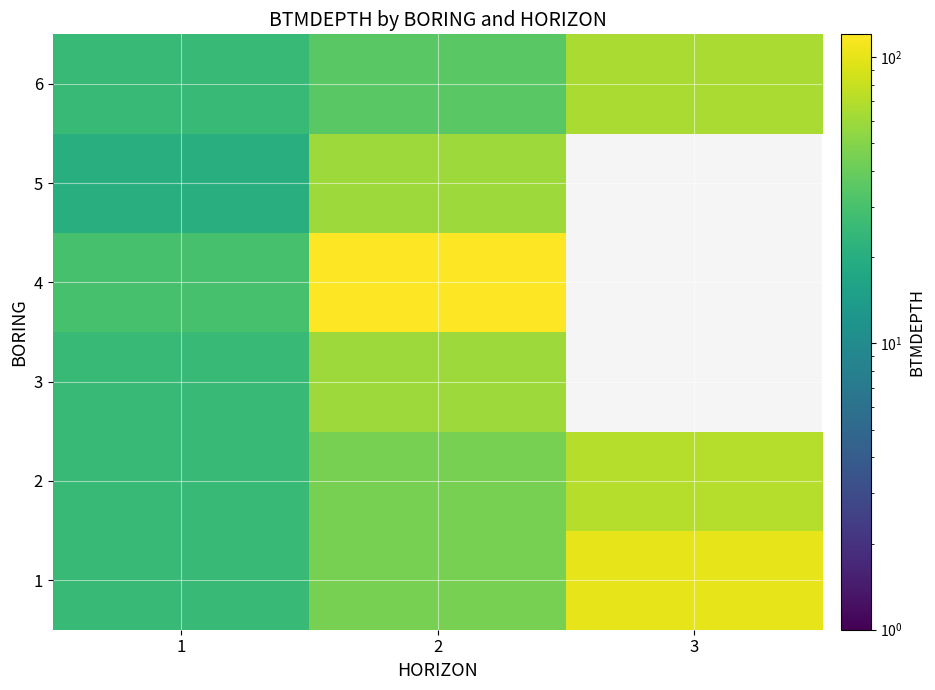

Rank the series by their maximum value, from lowest to highest.

3, 5, 6, 2, 1, 4